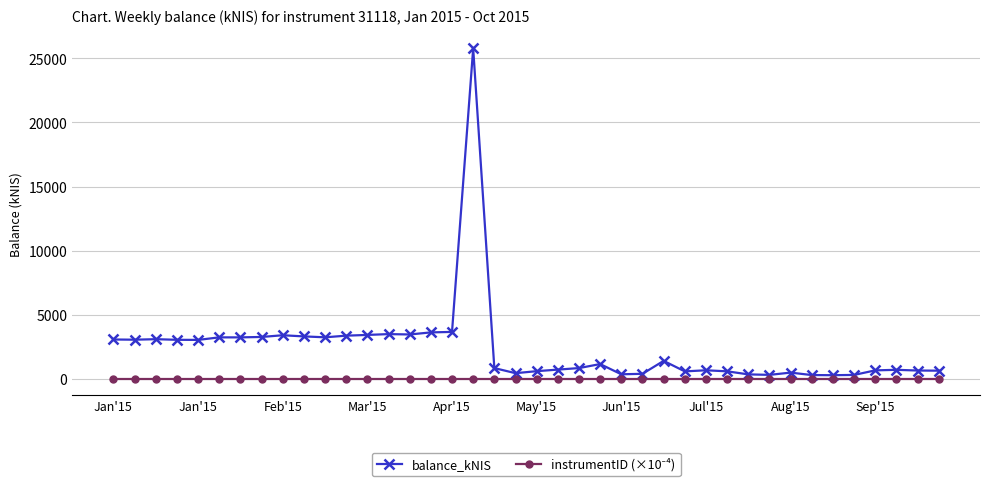

Which series has the largest total across all categories?

balance_kNIS